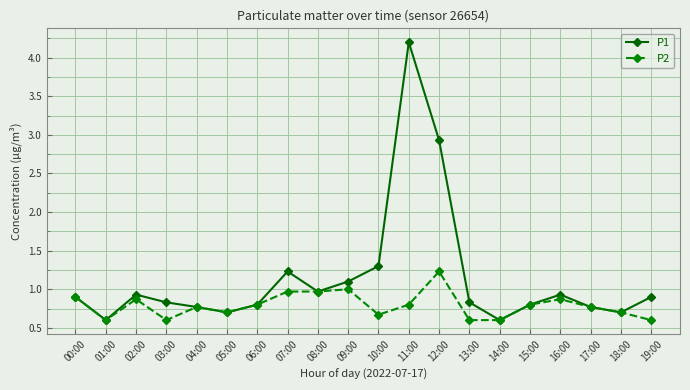

Reading right to left, what are all the values shown in this chart?

P1: 0.9	0.7	0.8	0.9	0.8	0.6	0.8	2.9	4.2	1.3	1.1	1.0	1.2	0.8	0.7	0.8	0.8	0.9	0.6	0.9
P2: 0.6	0.7	0.8	0.9	0.8	0.6	0.6	1.2	0.8	0.7	1.0	1.0	1.0	0.8	0.7	0.8	0.6	0.9	0.6	0.9